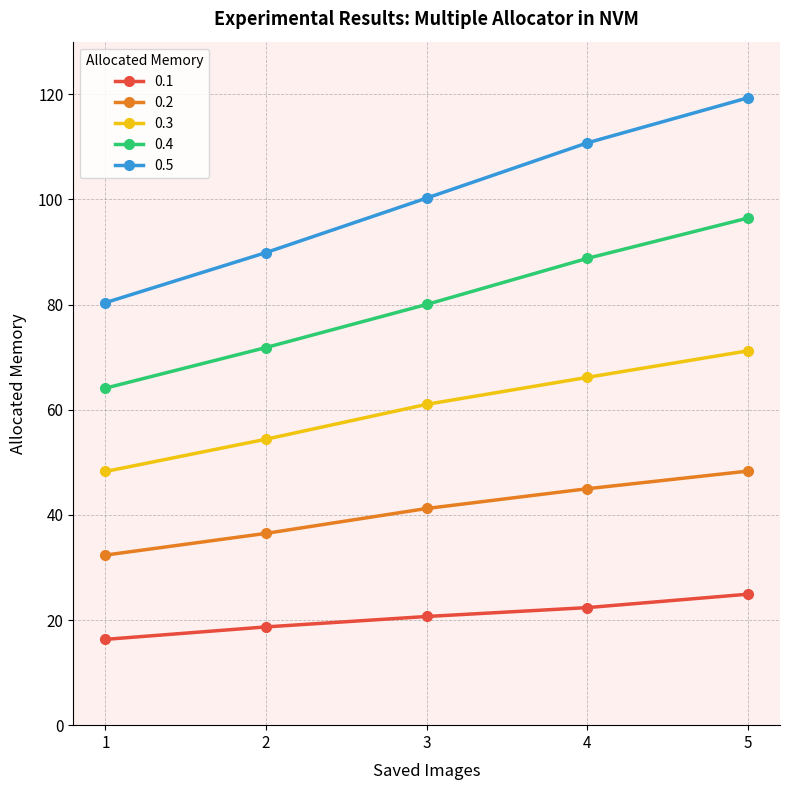

Between 2 and 5, which series saw the biggest shift?

0.5